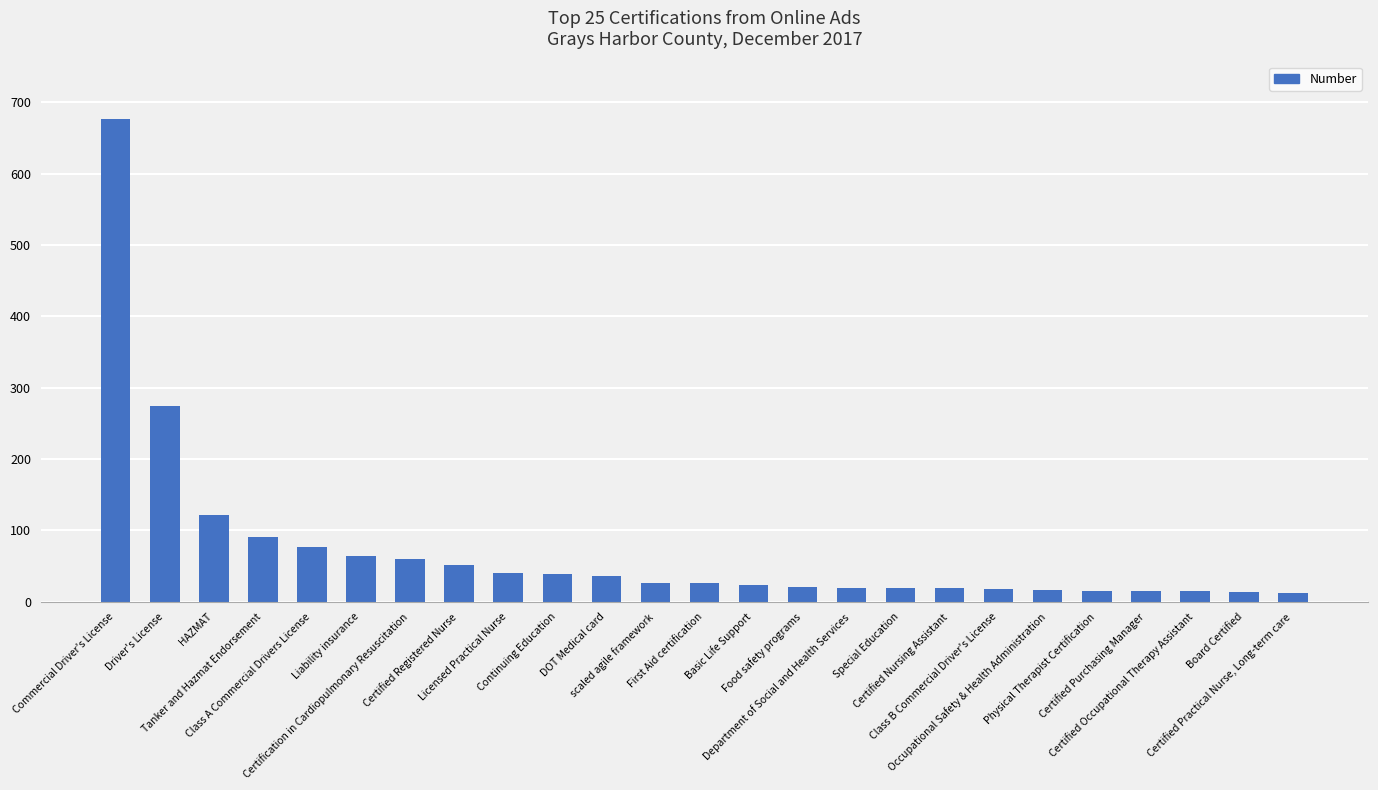

What is the average value?

72